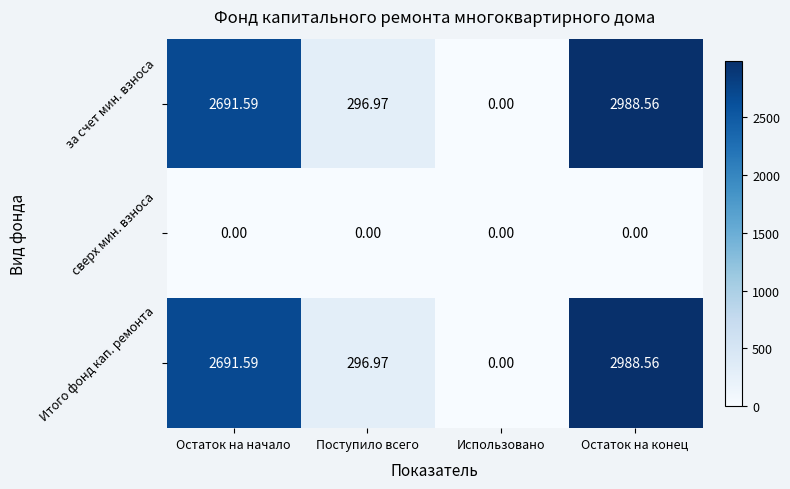

Which label corresponds to the largest value in the chart?

Остаток на конец